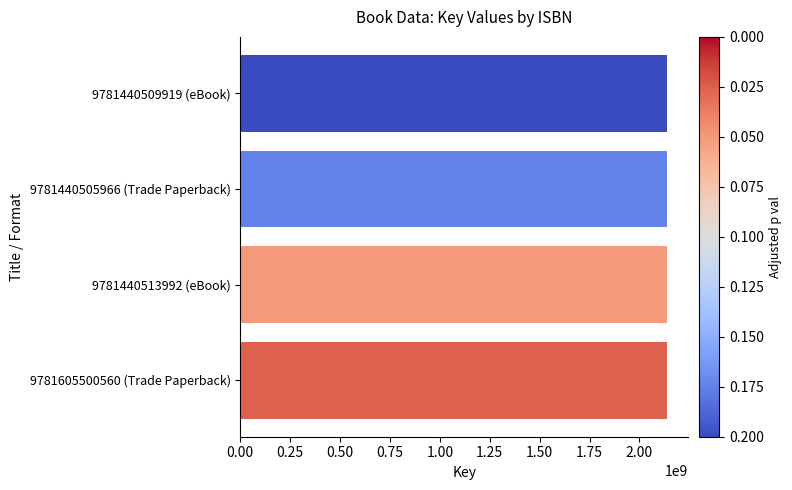

Approximately how many times larger is the value at 9781440505966 (Trade Paperback) compared to 9781440513992 (eBook)?

1.0